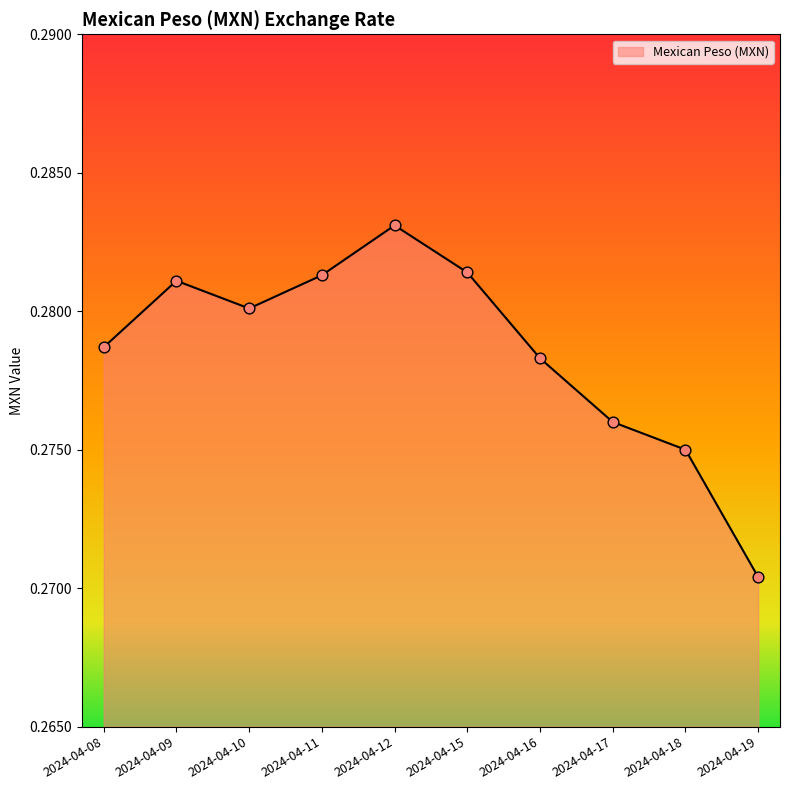

Between 2024-04-17 and 2024-04-18, which is larger?

2024-04-17